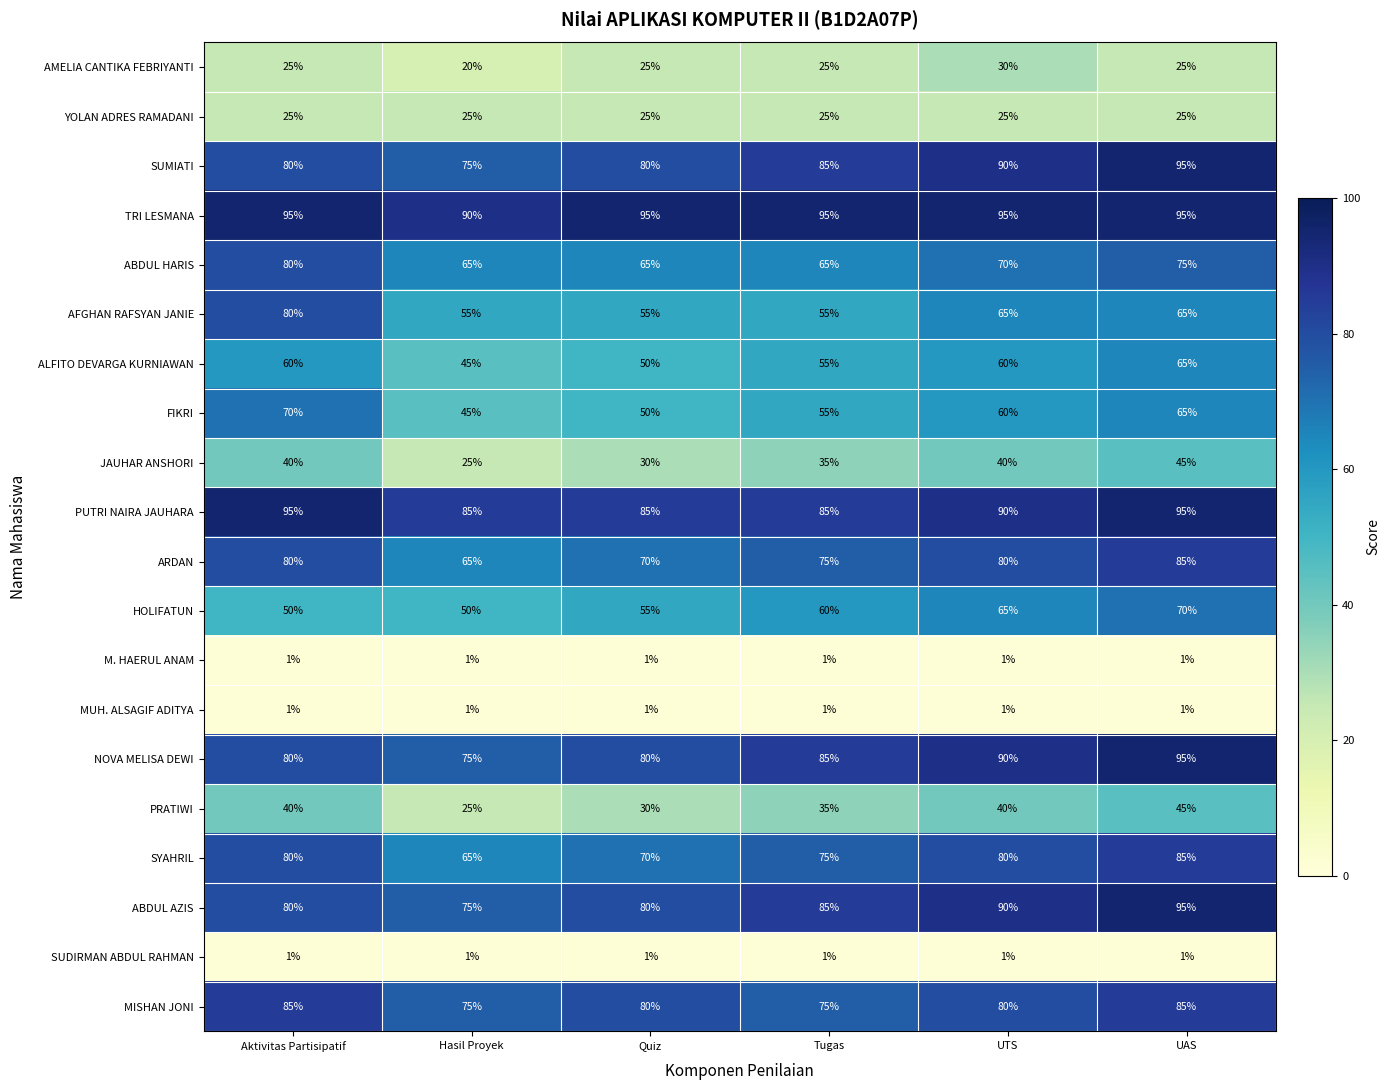

Count the AFGHAN RAFSYAN JANIE values in the range 55 to 65.

5